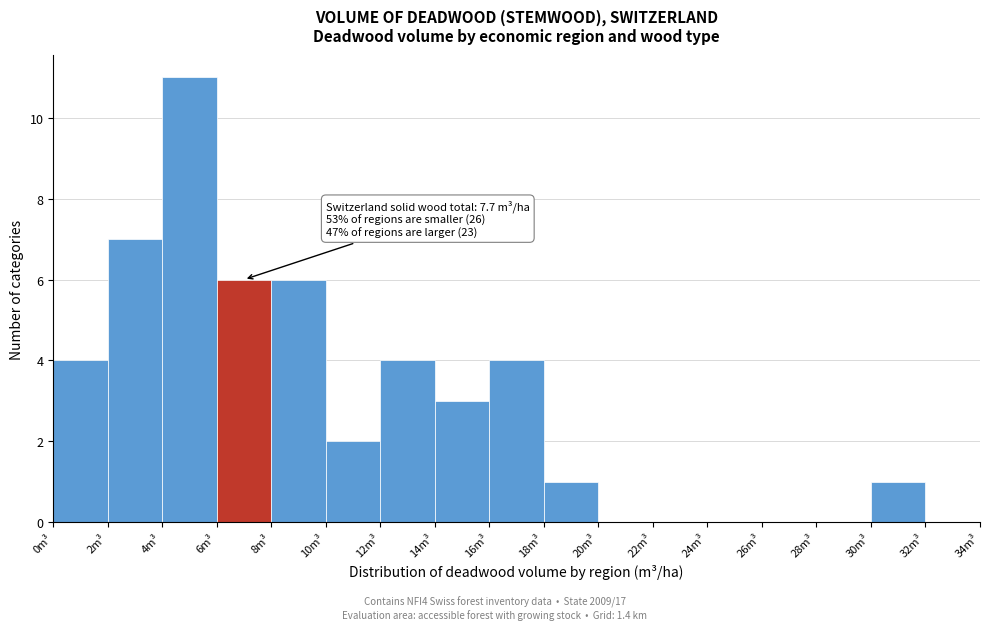

Over which range of the x-axis is the bar tallest?

4 to 6